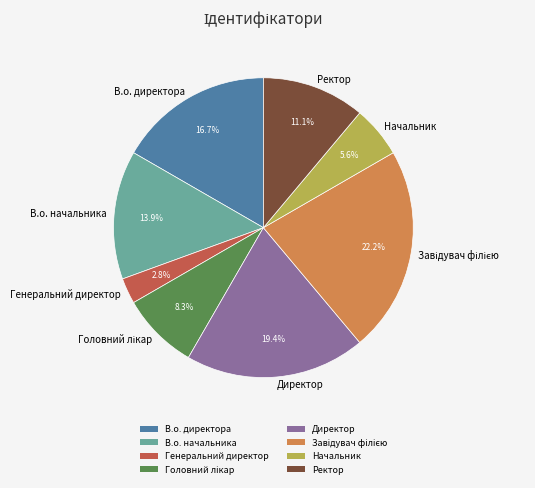

Approximately how many times larger is the value at Начальник compared to В.о. директора?

0.3